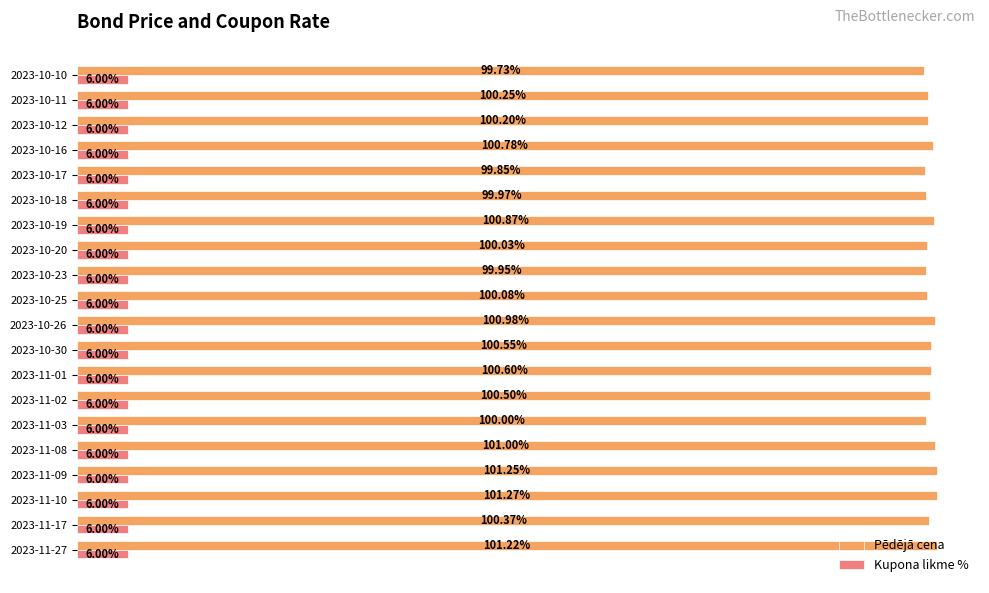

Rank the series by their maximum value, from highest to lowest.

Pēdējā cena, Kupona likme %